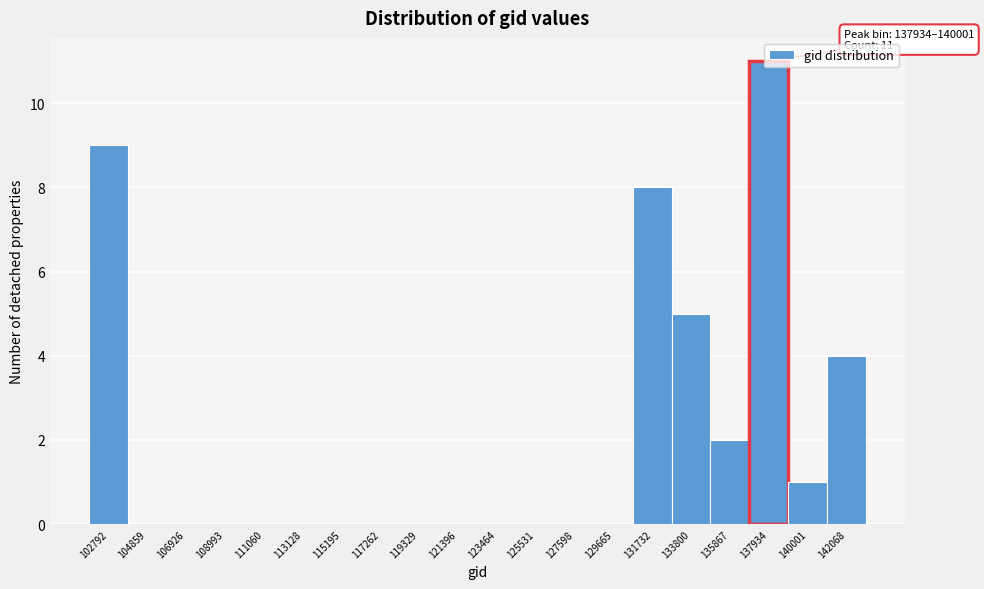

What is the sum of the values at 117262 and 133800?

5